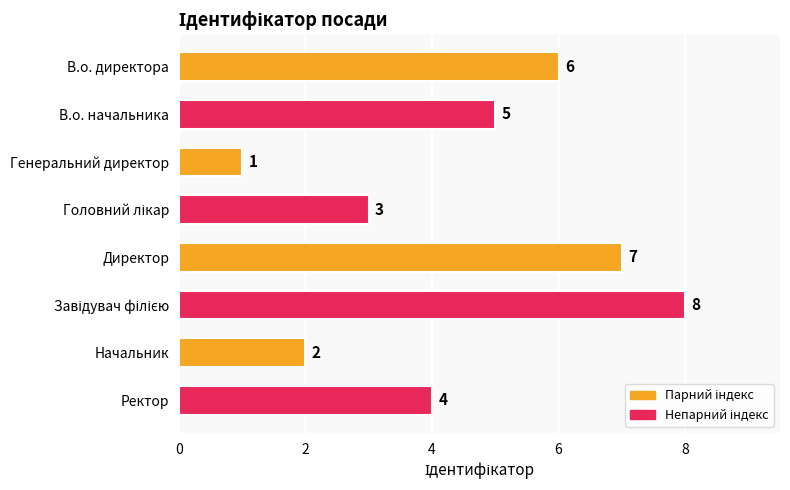

What is the difference between the second highest and second lowest values?

5